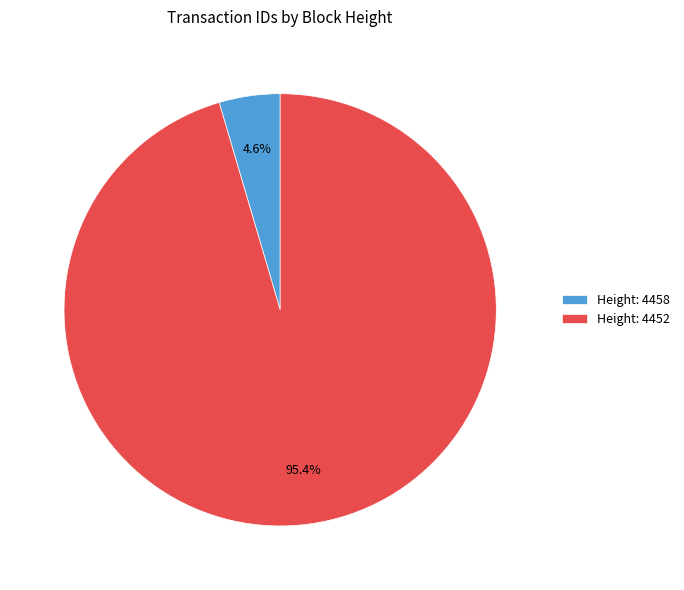

Combined, what portion of the pie is Height: 4458 and Height: 4452?

100.0%